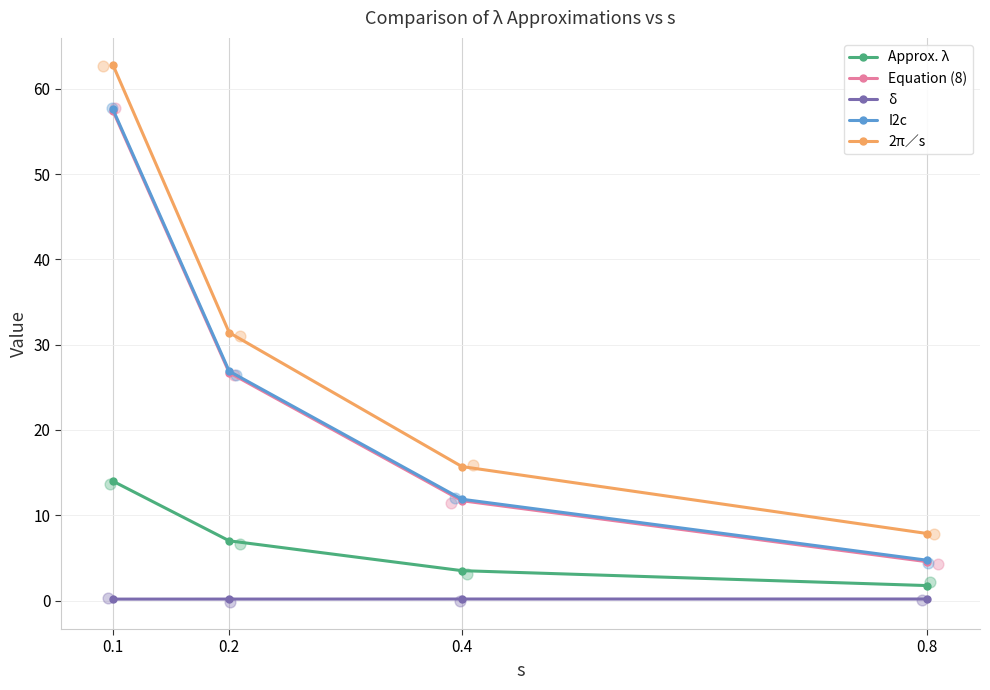

What are all the series names shown in the legend?

Approx. λ, Equation (8), δ, I2c, 2π∕s